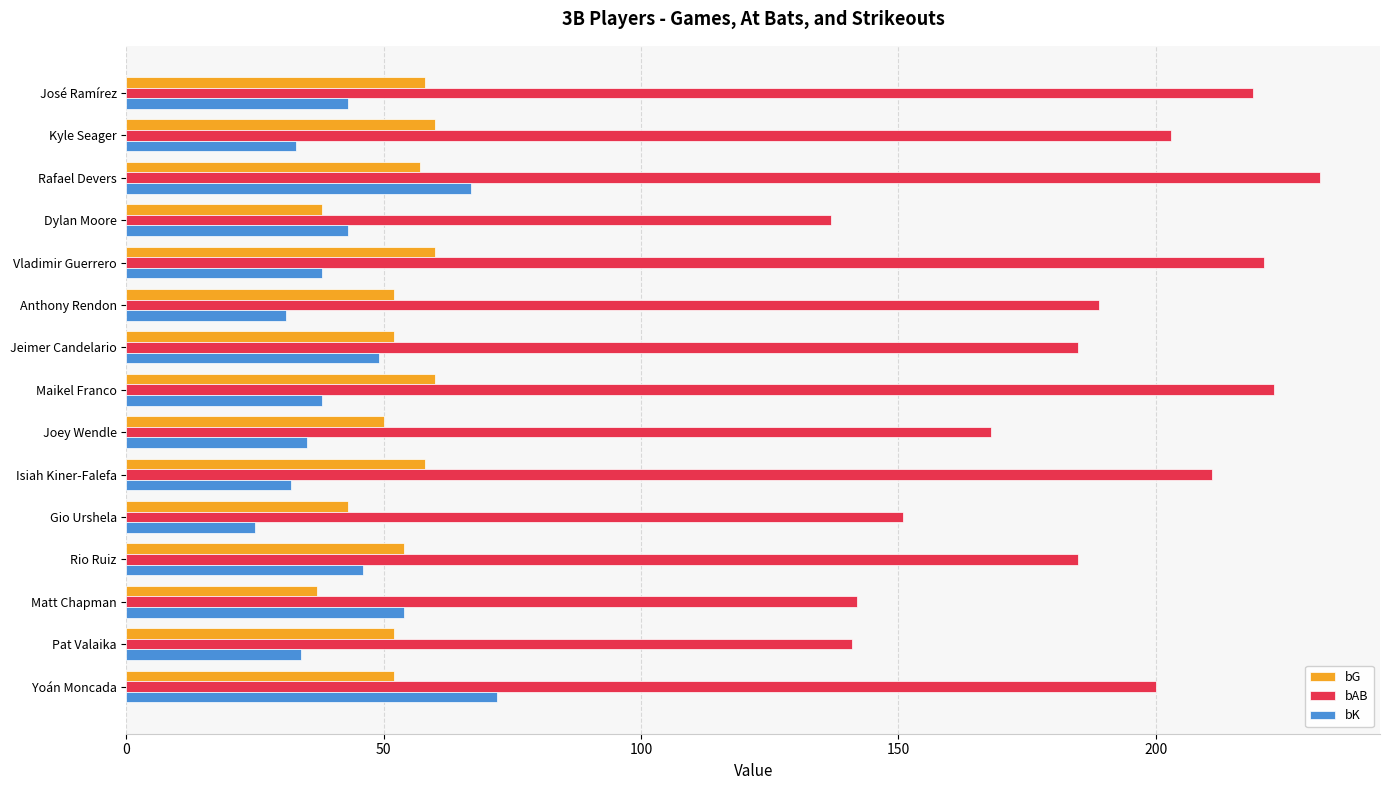

What is the highest value of the bAB series?

232